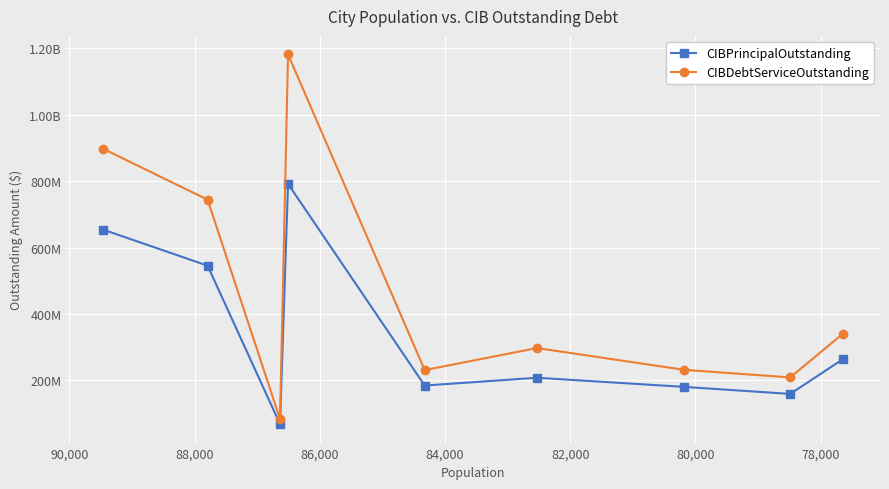

What is the difference between the second highest and second lowest values in the CIBPrincipalOutstanding series?

494410000.0